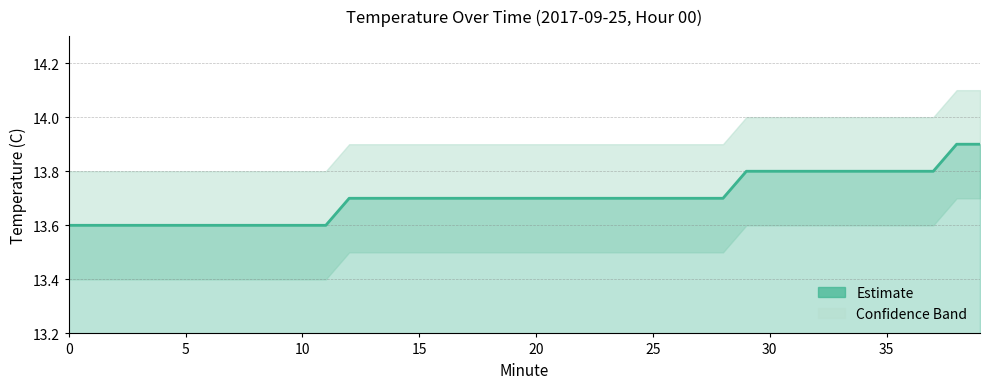

How many categories are shown in the chart?

40